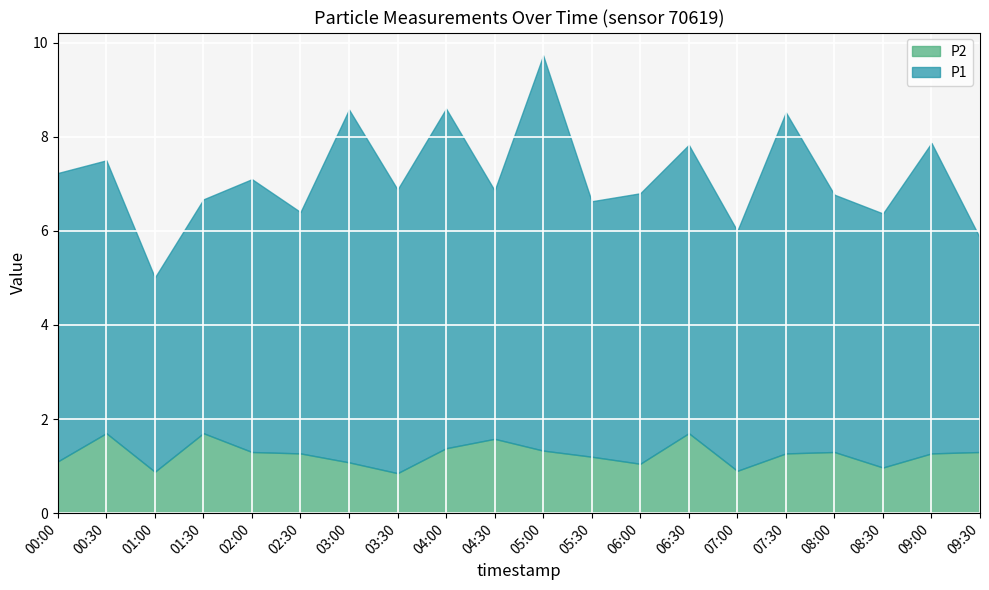

What is the highest value of the P2 series?

1.7